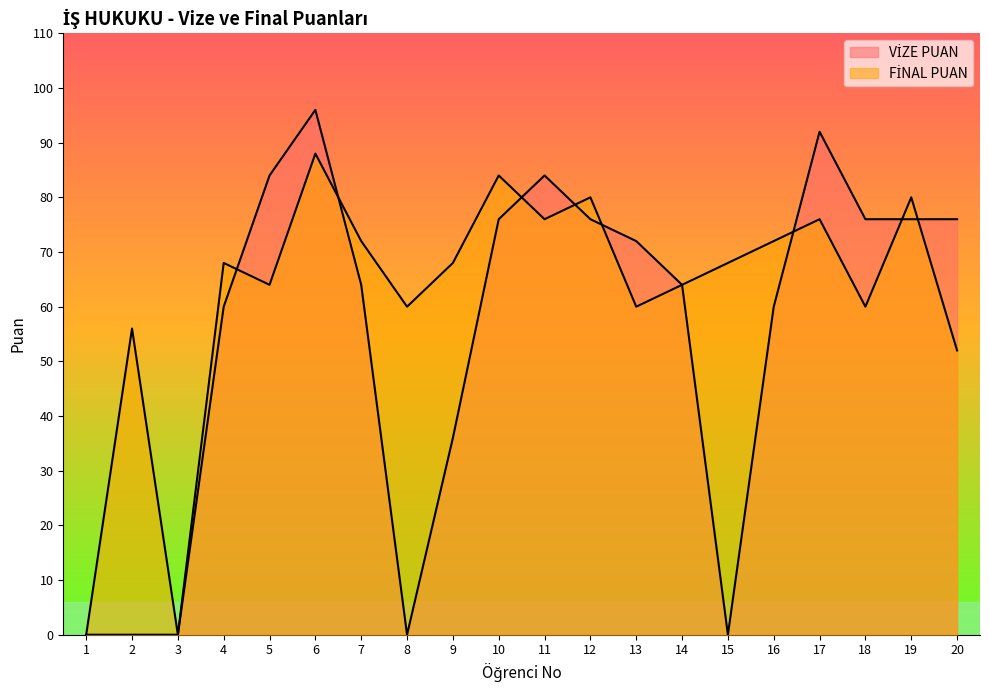

Reading left to right, what are all the values shown in this chart?

VİZE PUAN: 1=0	2=0	3=0	4=60	5=84	6=96	7=64	8=0	9=36	10=76	11=84	12=76	13=72	14=64	15=0	16=60	17=92	18=76	19=76	20=76
FİNAL PUAN: 1=0	2=56	3=0	4=68	5=64	6=88	7=72	8=60	9=68	10=84	11=76	12=80	13=60	14=64	15=68	16=72	17=76	18=60	19=80	20=52